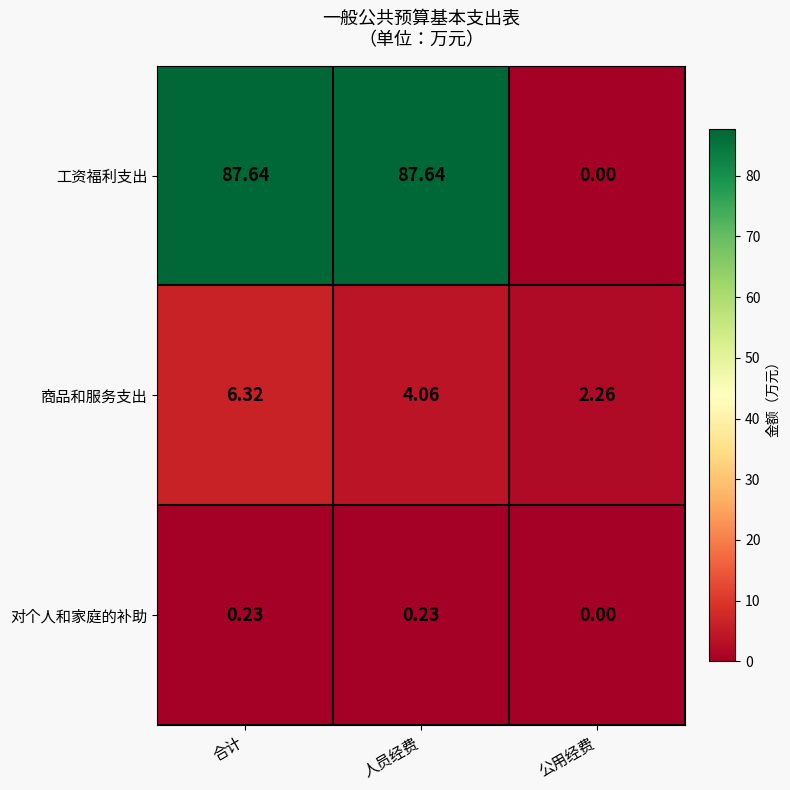

At which label does 商品和服务支出 reach its peak?

合计